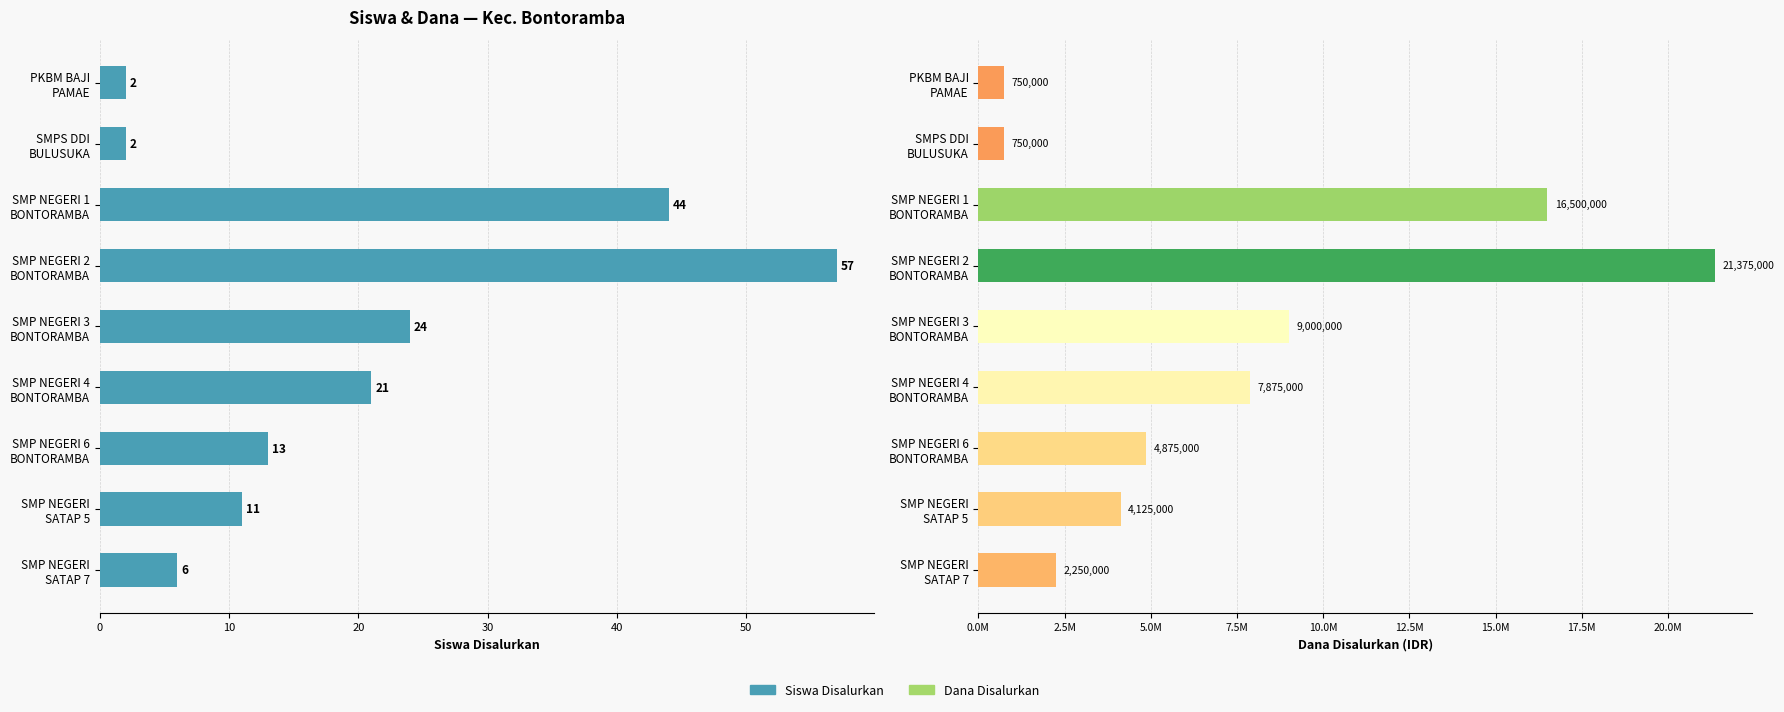

What is the minimum value shown in the chart?

2